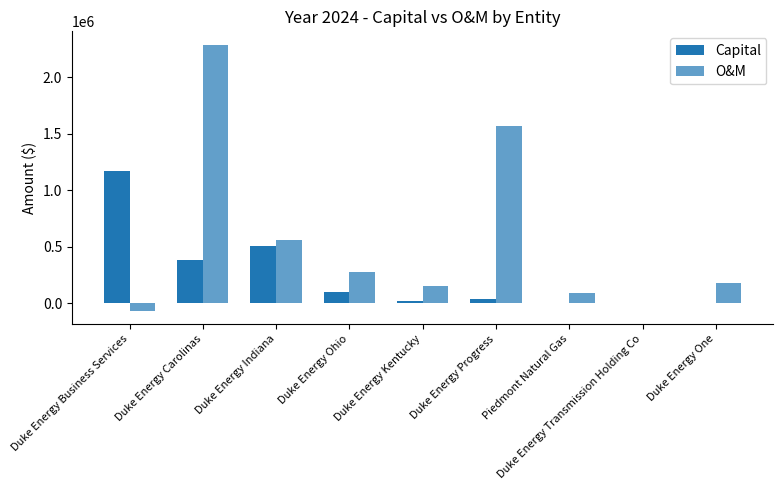

Read the O&M value at Duke Energy Indiana.

560640.0